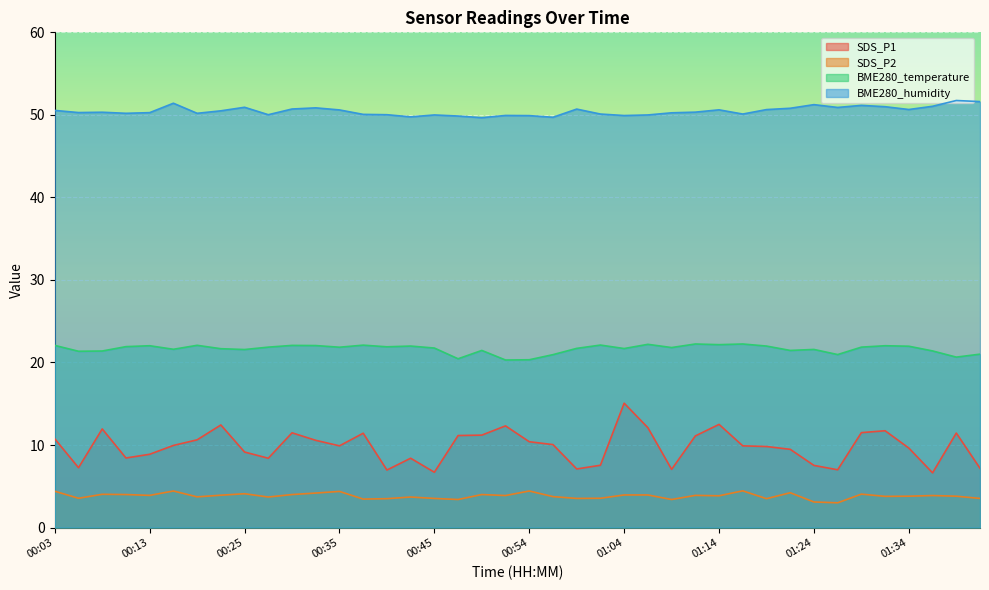

Reading left to right, transcribe all the data shown in this chart.

SDS_P1: 00:03=10.8	00:05=7.2	00:08=11.9	00:10=8.4	00:13=8.9	00:15=9.9	00:20=10.6	00:23=12.4	00:25=9.2	00:28=8.4	00:30=11.5	00:32=10.6	00:35=9.9	00:37=11.4	00:40=7.0	00:42=8.4	00:45=6.7	00:47=11.2	00:49=11.2	00:52=12.3	00:54=10.4	00:57=10.1	00:59=7.1	01:02=7.5	01:04=15.1	01:06=12.1	01:09=7.0	01:11=11.1	01:14=12.5	01:16=9.9	01:19=9.8	01:21=9.5	01:24=7.5	01:26=7.0	01:28=11.5	01:31=11.7	01:34=9.6	01:36=6.6	01:38=11.4	01:41=7.2
SDS_P2: 00:03=4.4	00:05=3.5	00:08=4.0	00:10=4.0	00:13=3.9	00:15=4.4	00:20=3.7	00:23=3.9	00:25=4.1	00:28=3.7	00:30=4.0	00:32=4.2	00:35=4.4	00:37=3.5	00:40=3.5	00:42=3.7	00:45=3.5	00:47=3.4	00:49=4.0	00:52=3.9	00:54=4.4	00:57=3.8	00:59=3.5	01:02=3.5	01:04=4.0	01:06=4.0	01:09=3.4	01:11=3.9	01:14=3.9	01:16=4.5	01:19=3.5	01:21=4.2	01:24=3.1	01:26=3.0	01:28=4.0	01:31=3.8	01:34=3.8	01:36=3.9	01:38=3.8	01:41=3.5
BME280_temperature: 00:03=22.1	00:05=21.4	00:08=21.4	00:10=21.9	00:13=22.0	00:15=21.6	00:20=22.1	00:23=21.7	00:25=21.6	00:28=21.9	00:30=22.1	00:32=22.1	00:35=21.9	00:37=22.1	00:40=21.9	00:42=22.0	00:45=21.8	00:47=20.4	00:49=21.5	00:52=20.3	00:54=20.3	00:57=20.9	00:59=21.7	01:02=22.1	01:04=21.7	01:06=22.2	01:09=21.8	01:11=22.2	01:14=22.2	01:16=22.2	01:19=22.0	01:21=21.5	01:24=21.6	01:26=21.0	01:28=21.9	01:31=22.0	01:34=22.0	01:36=21.4	01:38=20.6	01:41=21.0
BME280_humidity: 00:03=50.5	00:05=50.3	00:08=50.3	00:10=50.2	00:13=50.3	00:15=51.4	00:20=50.2	00:23=50.5	00:25=50.9	00:28=50.0	00:30=50.7	00:32=50.9	00:35=50.6	00:37=50.1	00:40=50.0	00:42=49.8	00:45=50.0	00:47=49.9	00:49=49.7	00:52=49.9	00:54=49.9	00:57=49.7	00:59=50.7	01:02=50.1	01:04=49.9	01:06=50.0	01:09=50.2	01:11=50.3	01:14=50.6	01:16=50.1	01:19=50.6	01:21=50.8	01:24=51.2	01:26=50.9	01:28=51.1	01:31=51.0	01:34=50.6	01:36=51.0	01:38=51.7	01:41=51.6